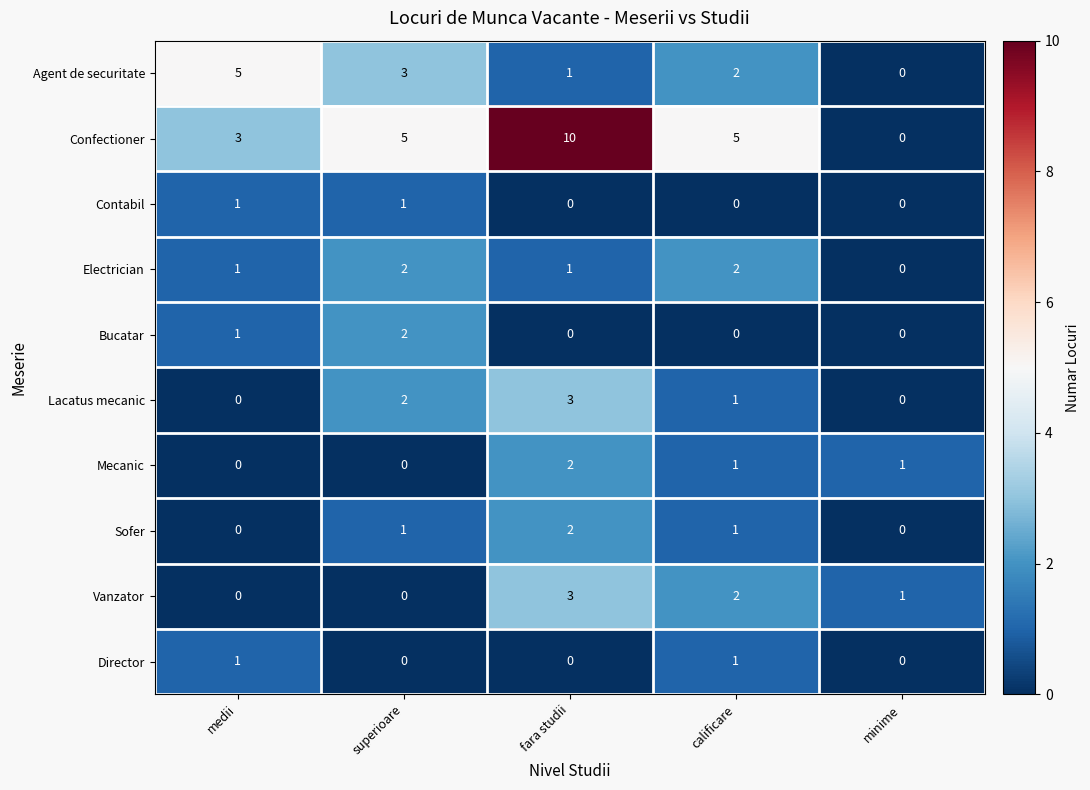

True or false: Sofer has a value of 1 at minime.

False